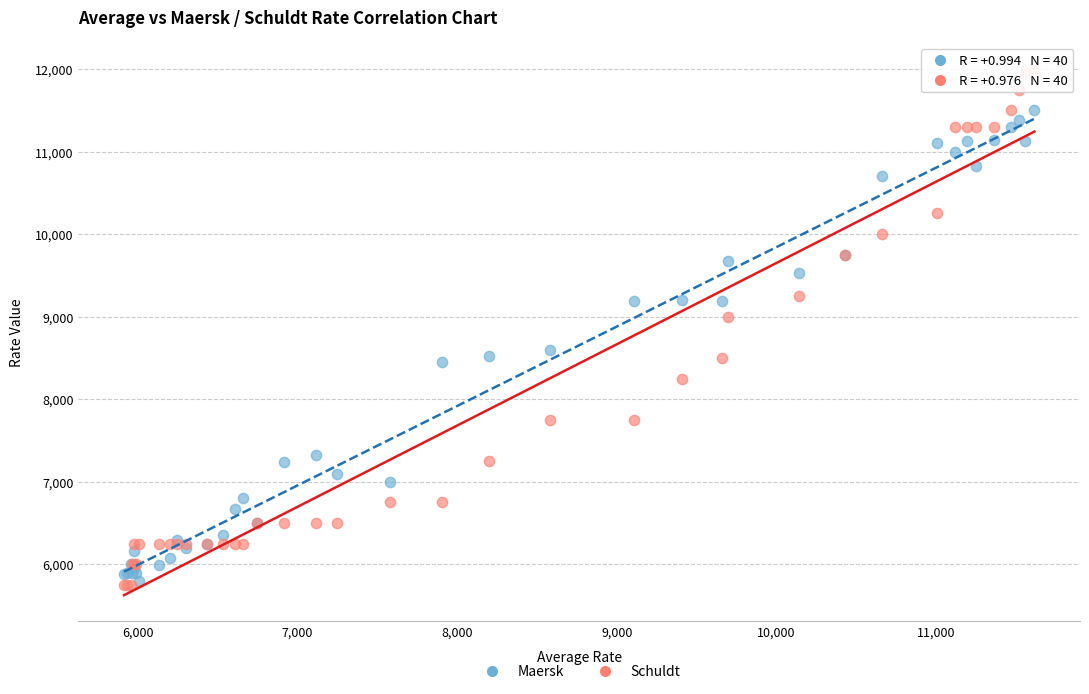

Across all series, what Y value is closest to 8875?

9000